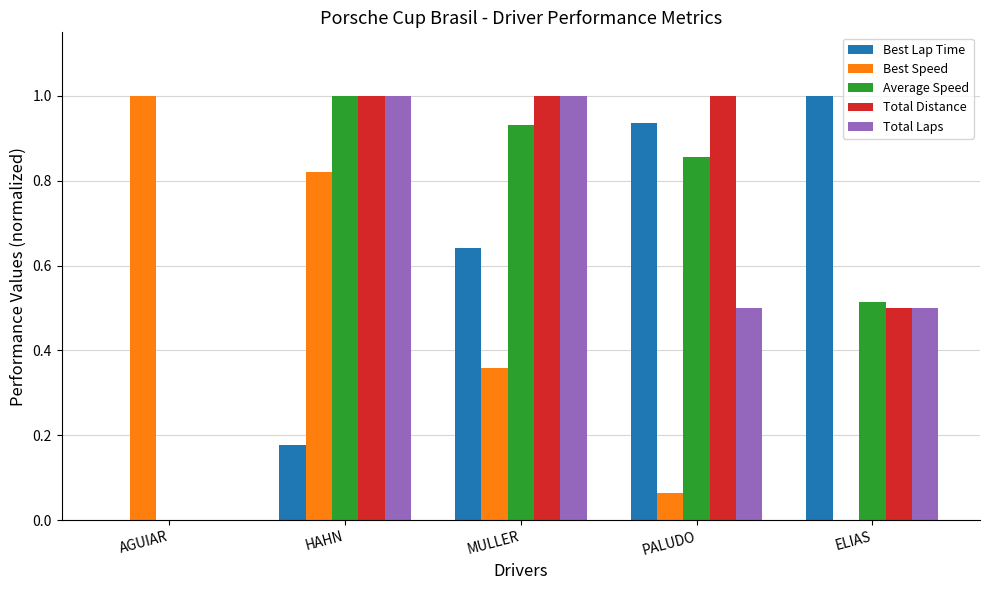

Is the value of Best Lap Time at HAHN greater than the value of Total Laps at HAHN?

No